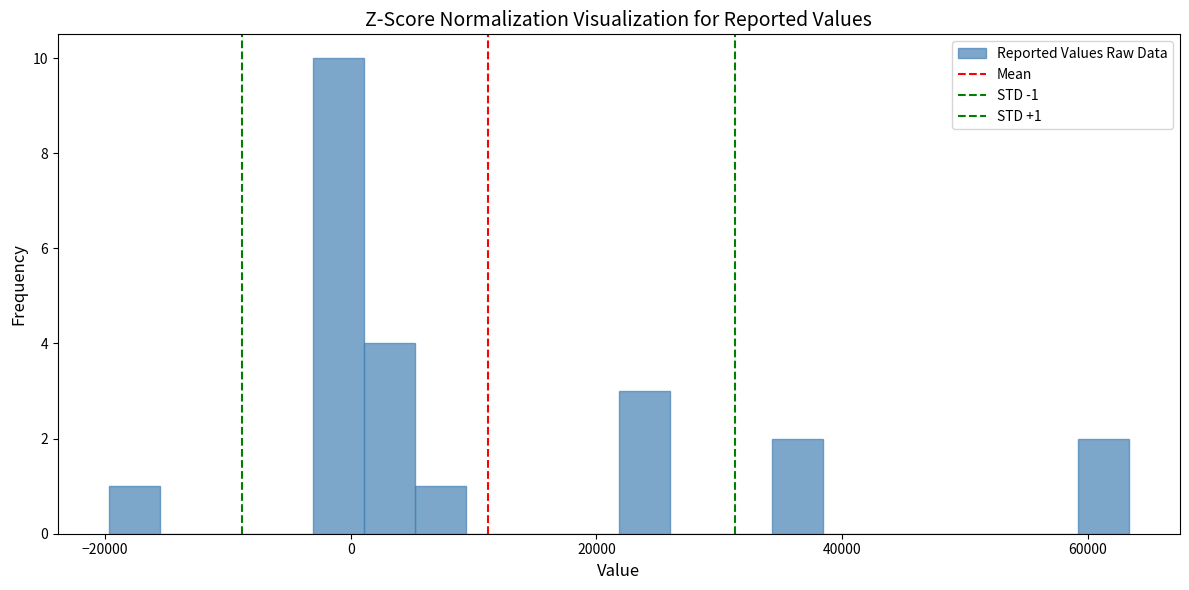

Around what value on the x-axis is the tallest bar? Give the approximate position of its centre, as read against the axis.

-2000